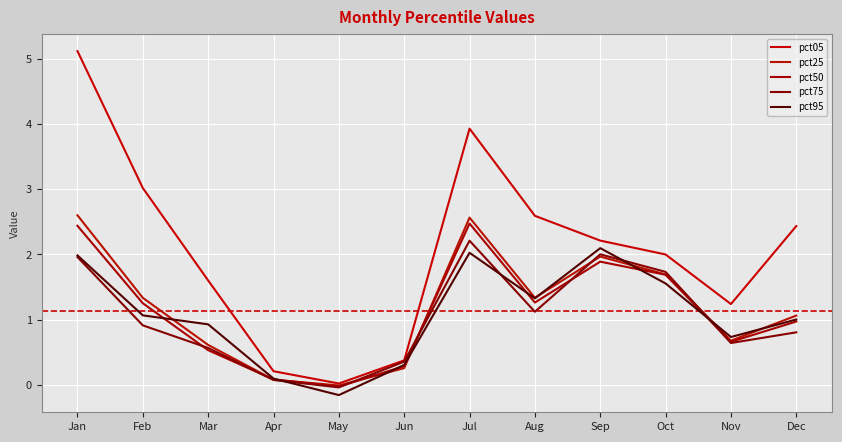

Which category has the lowest value in the pct75 series?

May